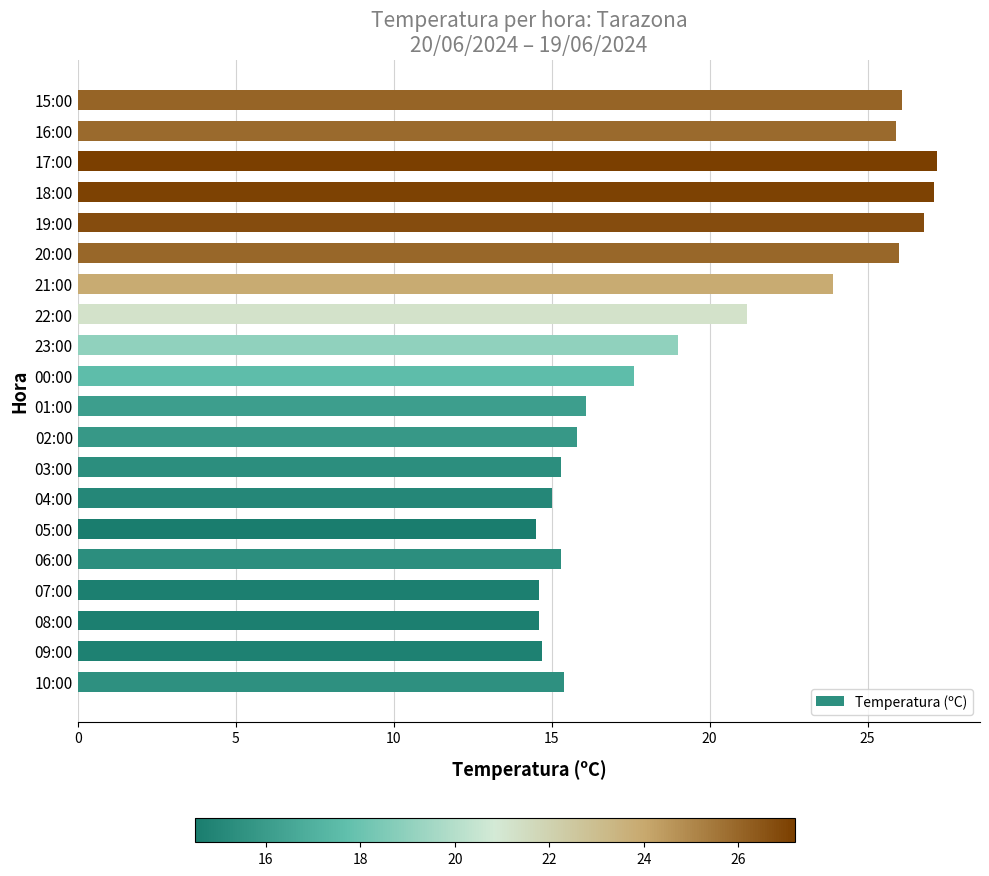

True or false: the data shows 14.6 at 07:00.

True